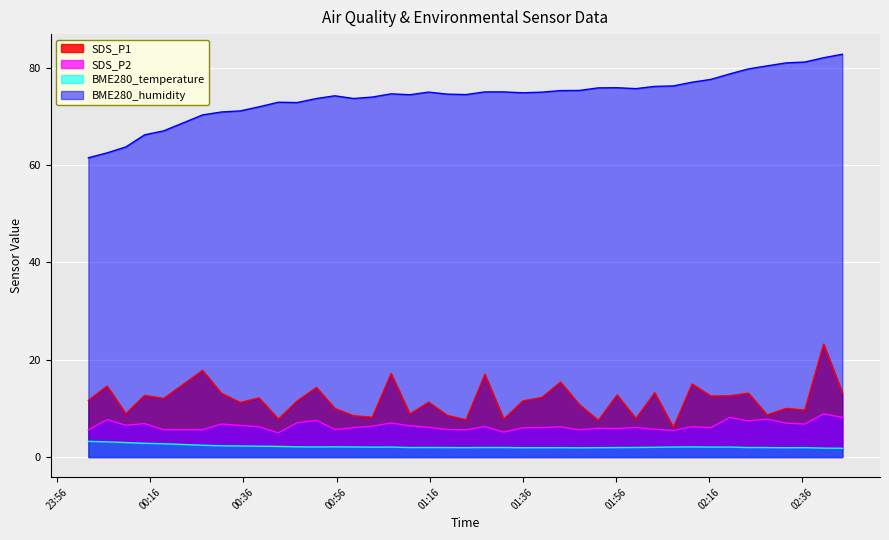

True or false: BME280_humidity and SDS_P1 intersect in this chart.

False